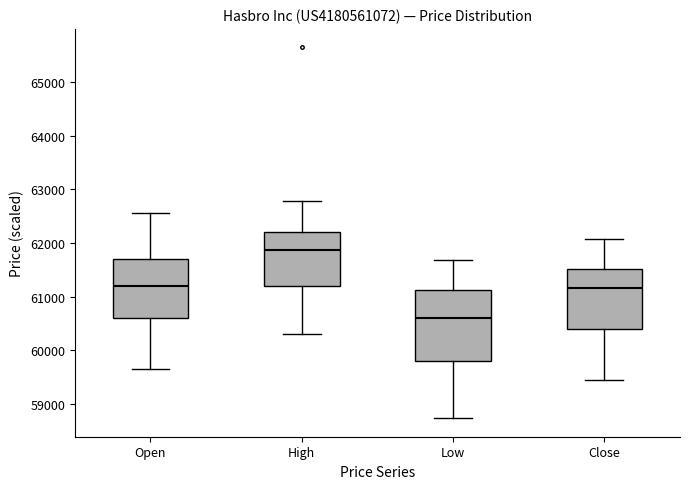

Reading left to right, read every box against the y-axis: the position of its median line, the range the box covers, and the ends of its whiskers. The values are not printed on the chart, so give them approximately, as read against the axis.

Open: median 61200, box 60600 to 61700, whiskers 59700 to 62600
High: median 61900, box 61200 to 62200, whiskers 60300 to 62800
Low: median 60600, box 59800 to 61100, whiskers 58700 to 61700
Close: median 61200, box 60400 to 61500, whiskers 59400 to 62100